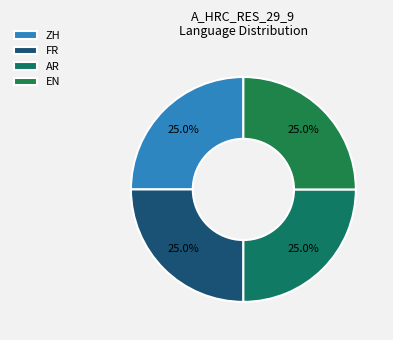

Does AR represent more than half of the total?

No